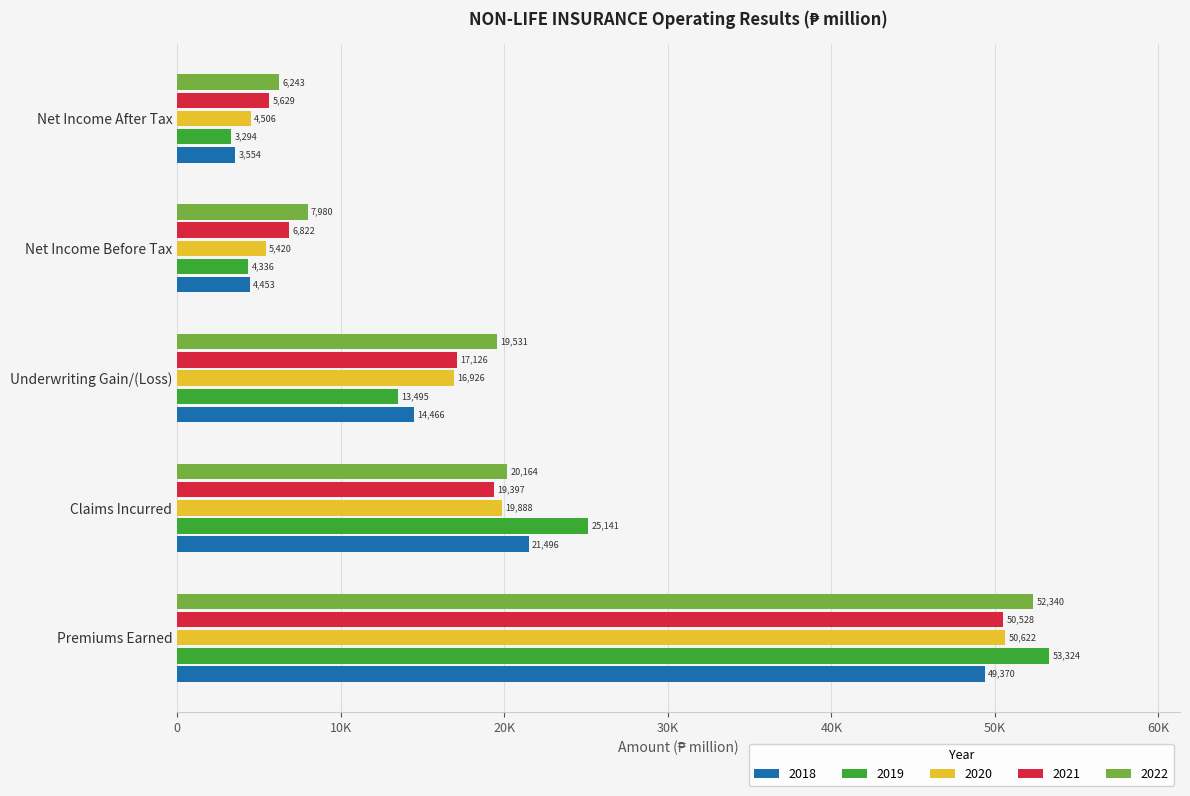

What are all the series names shown in the legend?

2018, 2019, 2020, 2021, 2022